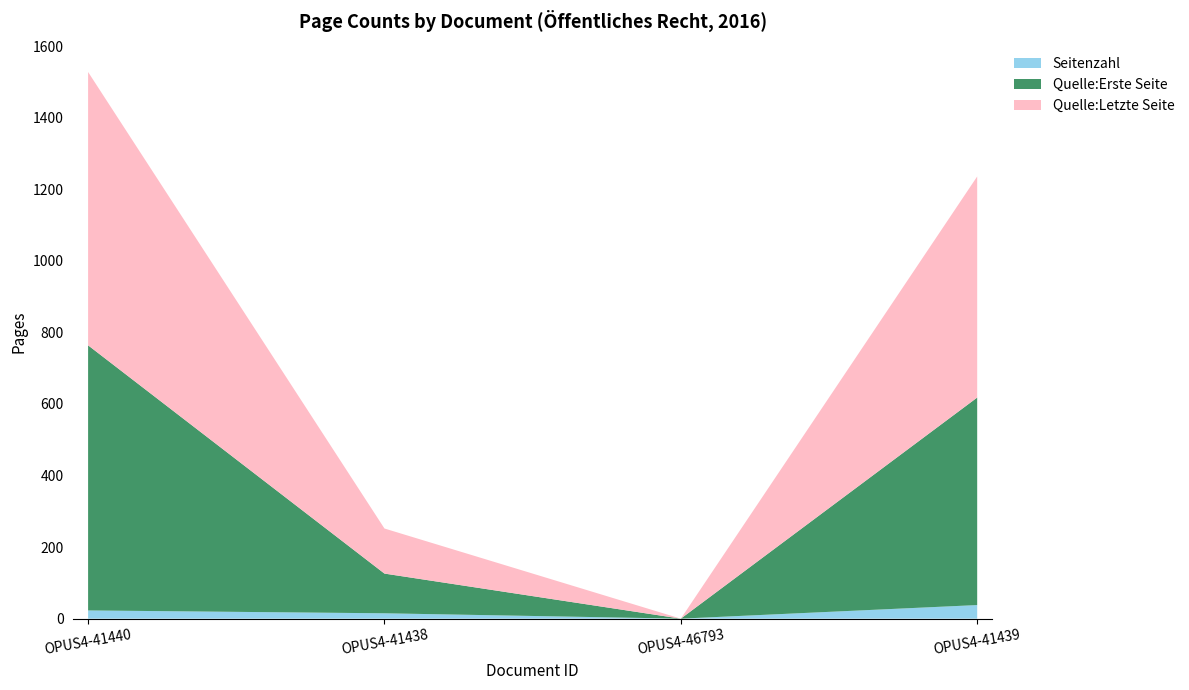

Reading left to right, list all the values displayed in this chart.

Seitenzahl: 23	15	0	38
Quelle:Erste Seite: 741	111	0	580
Quelle:Letzte Seite: 764	126	0	618